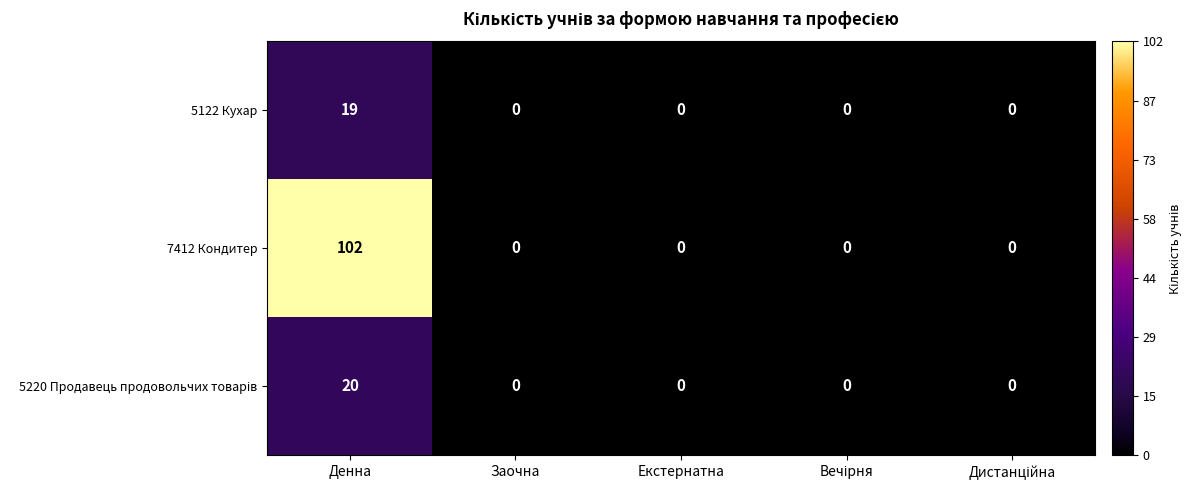

Which series has the largest total across all categories?

7412 Кондитер